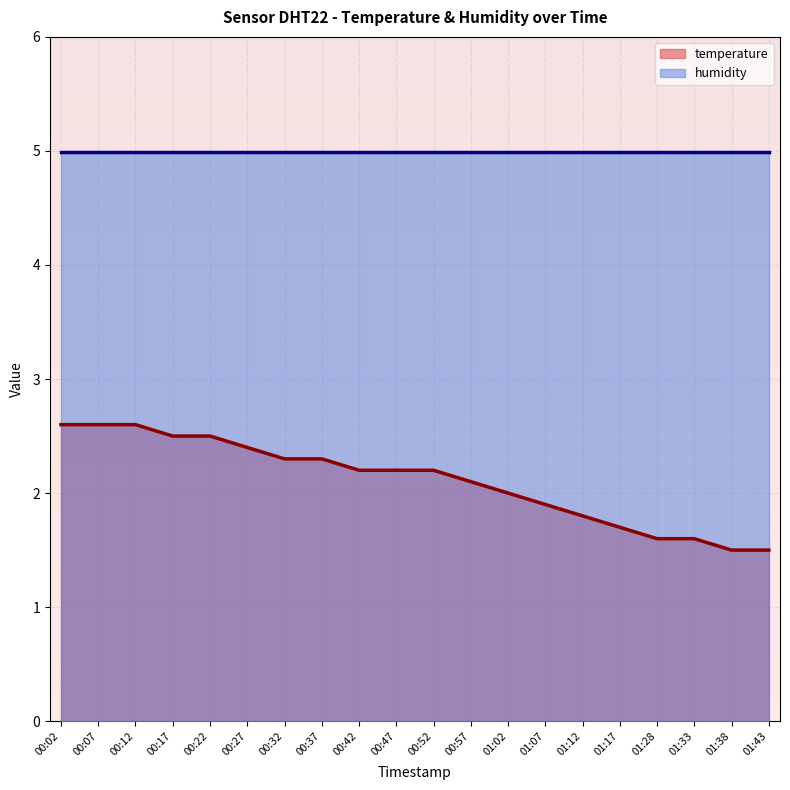

Read the value at 01:38.

1.5